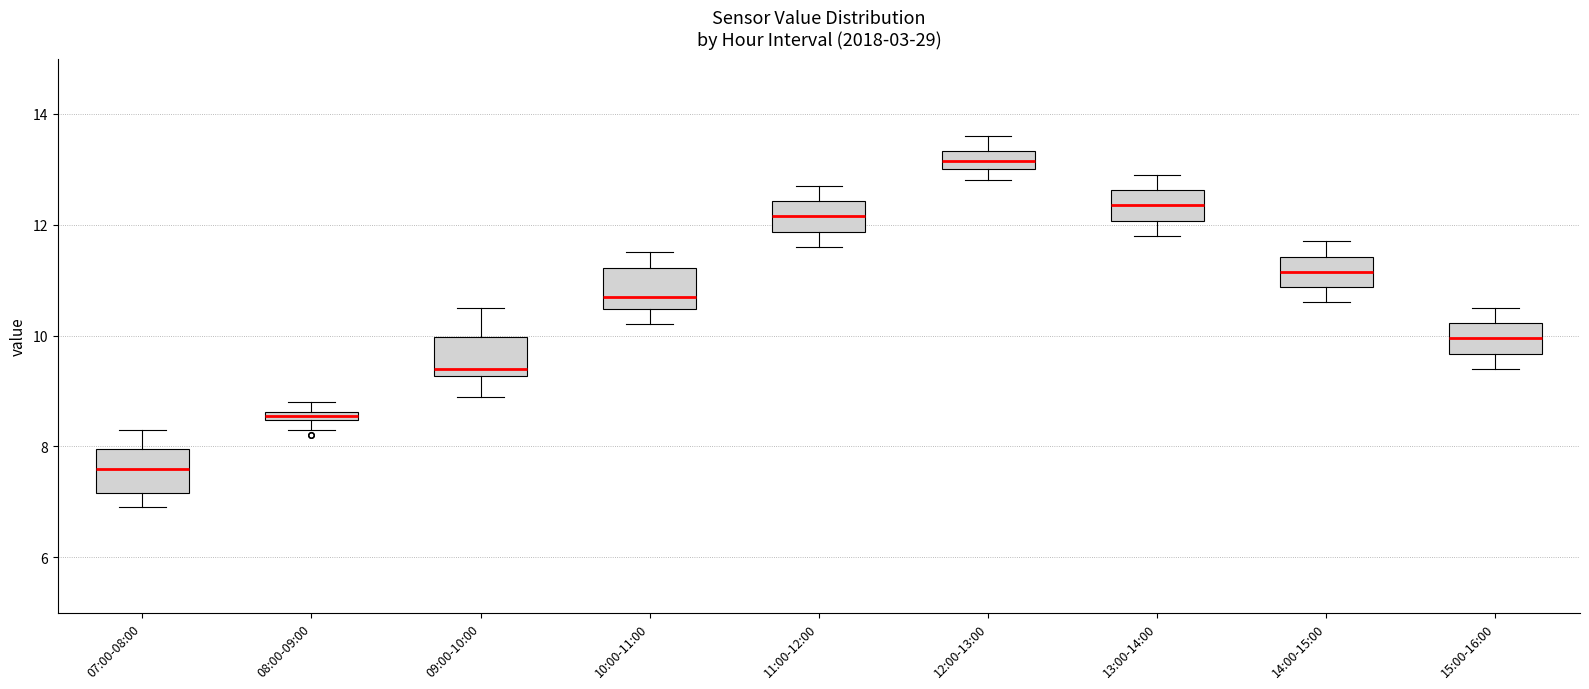

Which box has the lowest median line?

07:00-08:00